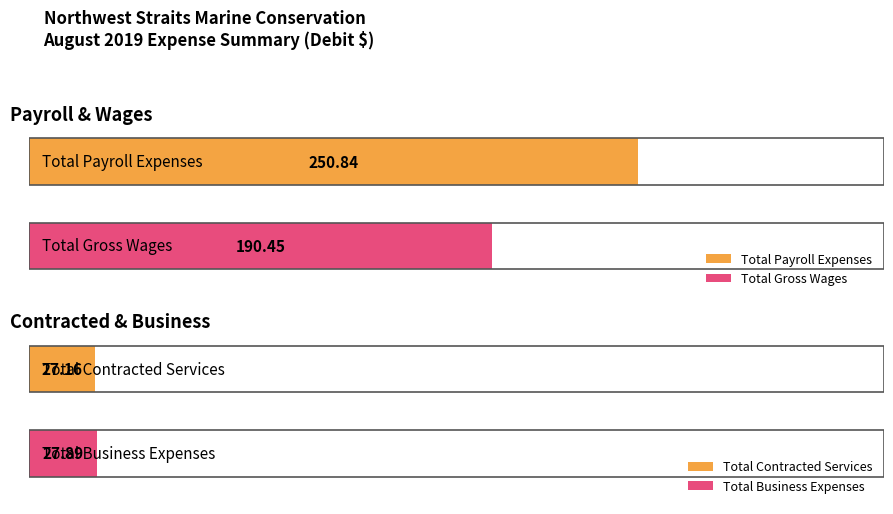

Are the bars horizontal?

Yes